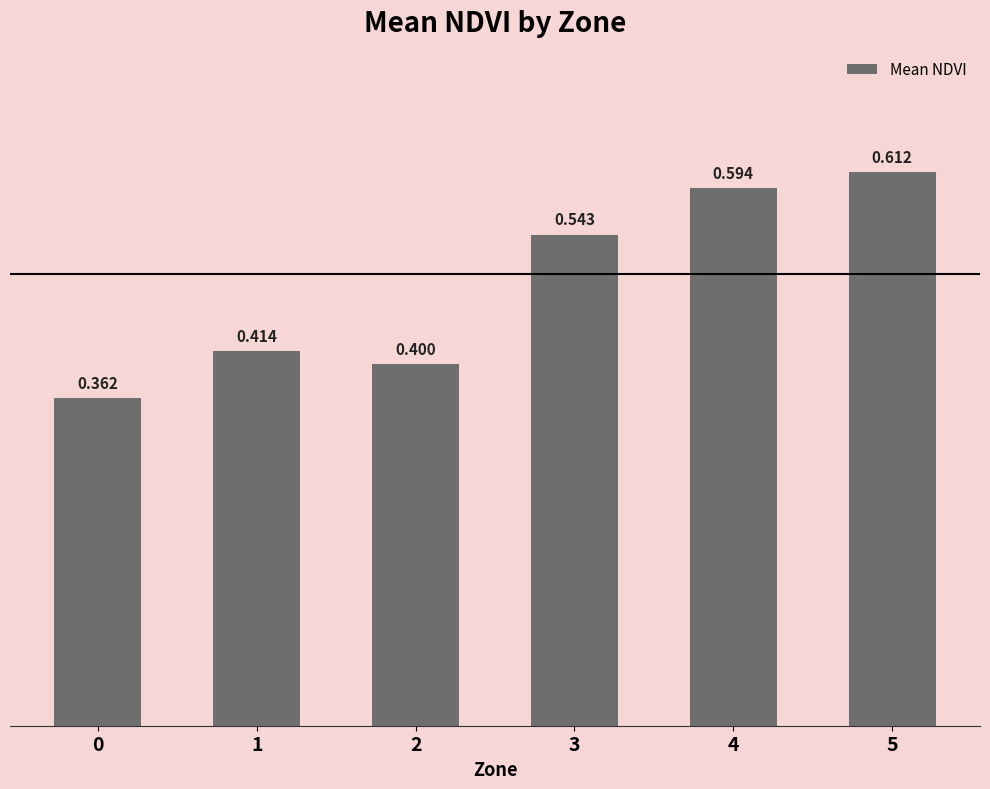

Count the number of data series in this chart.

1